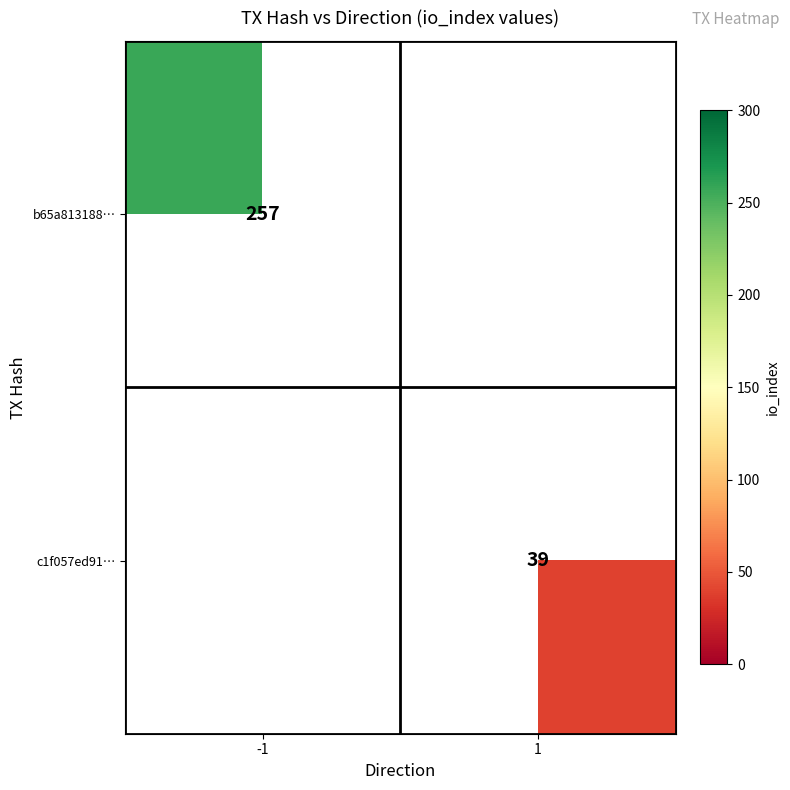

Which category has the highest value across all series?

-1